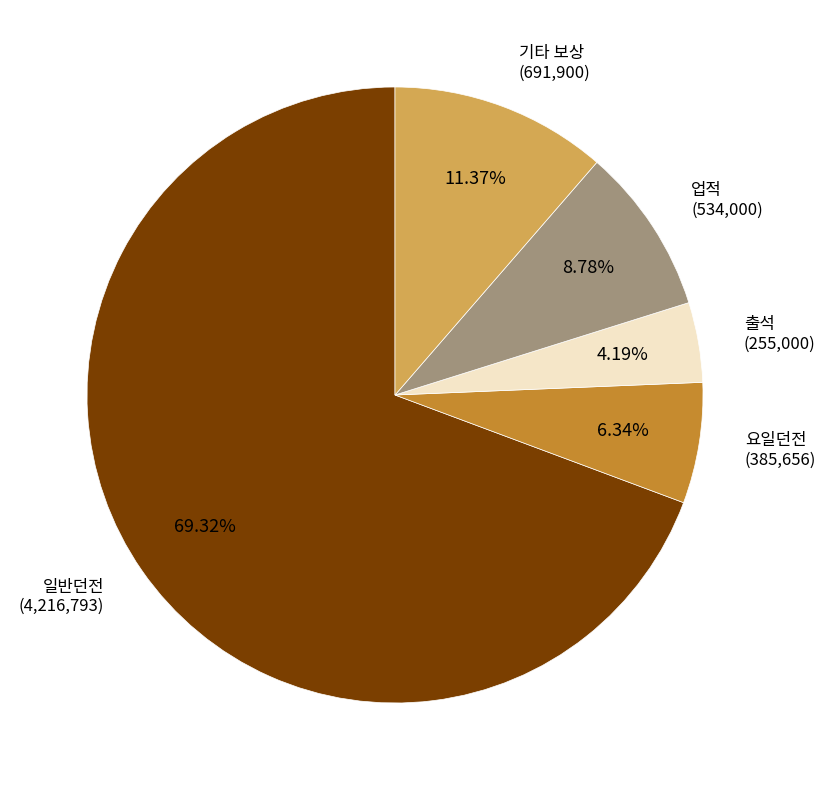

To the nearest percent, what percentage of the pie is 업적?

9%